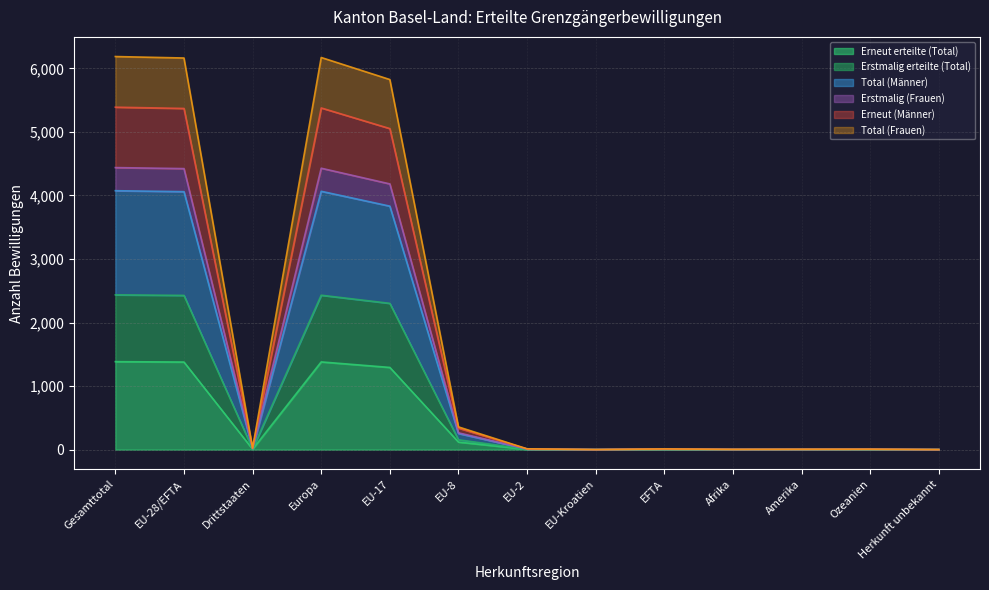

True or false: Erneut erteilte (Total) has a value of -738 at EU-Kroatien.

False